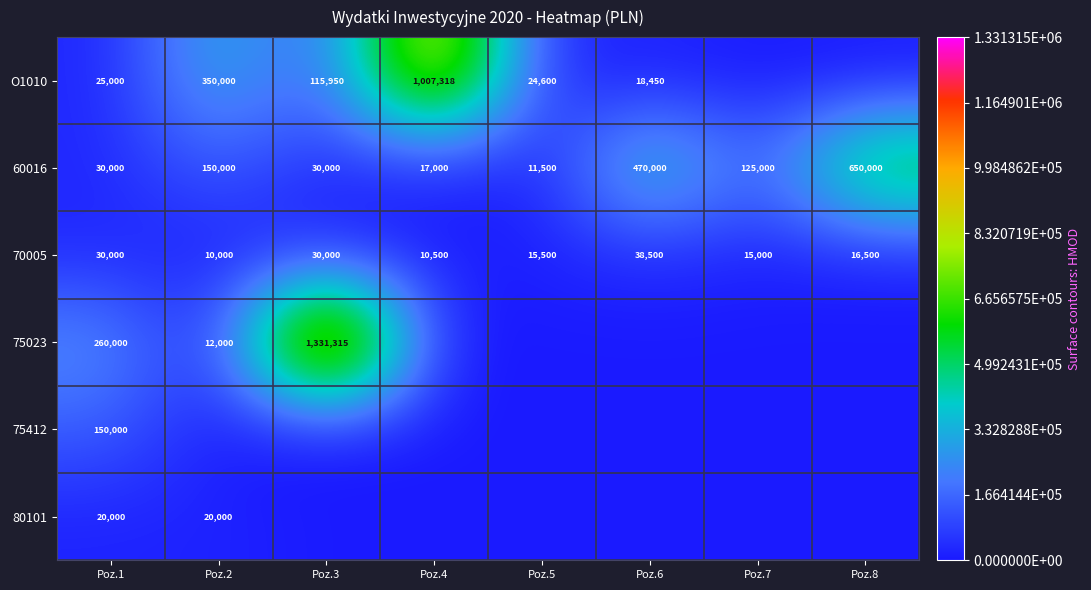

What is the difference between the maximum and second lowest values in the 70005 series?

28000